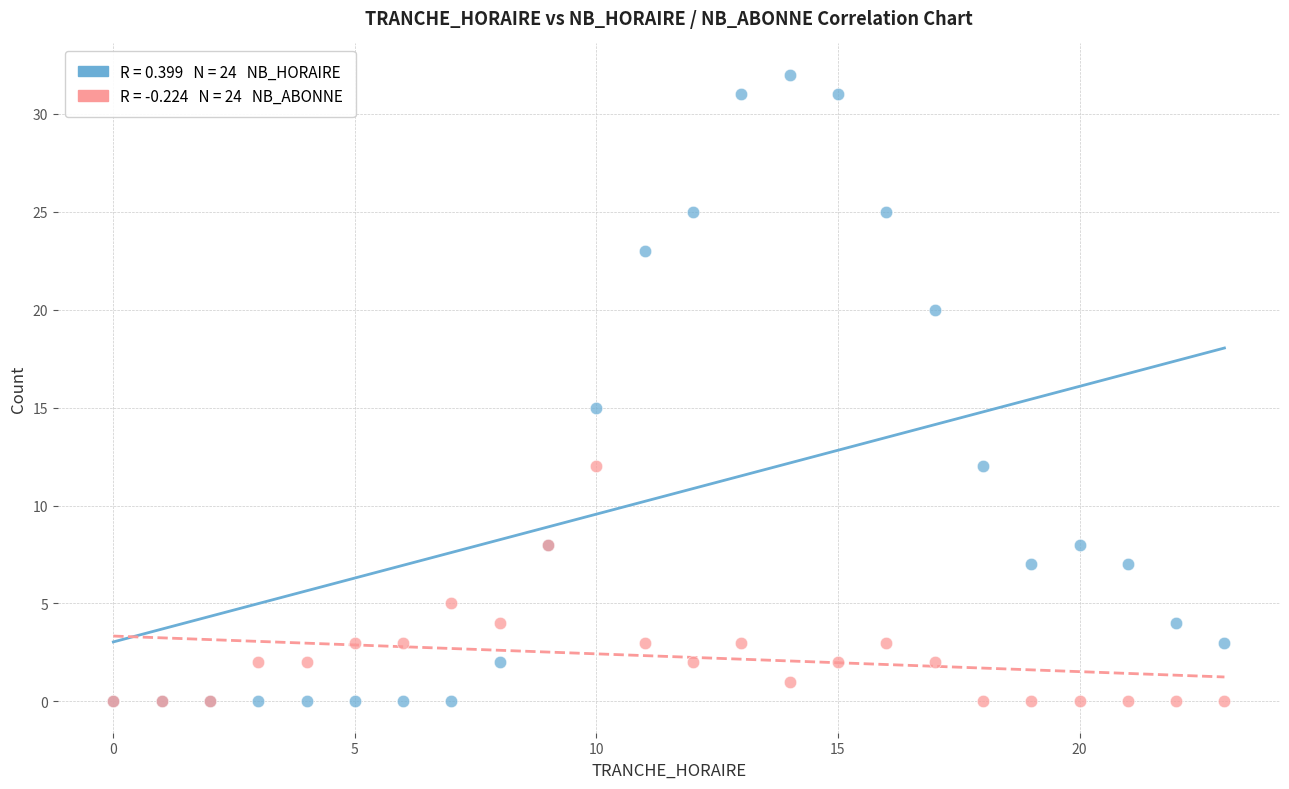

Across all series, what Y value is closest to 16?

15